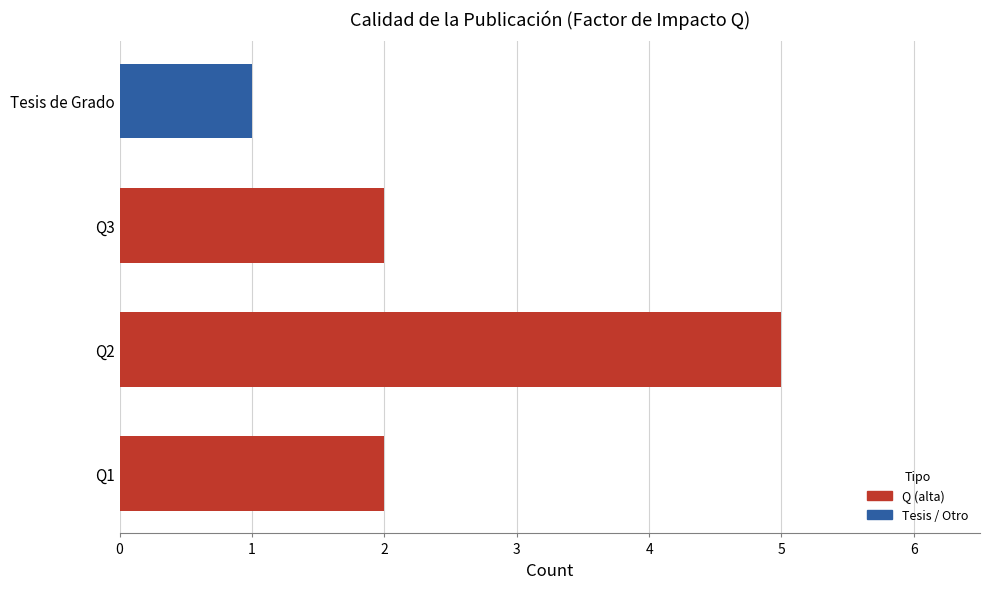

Count the values in the range 2 to 5.

3